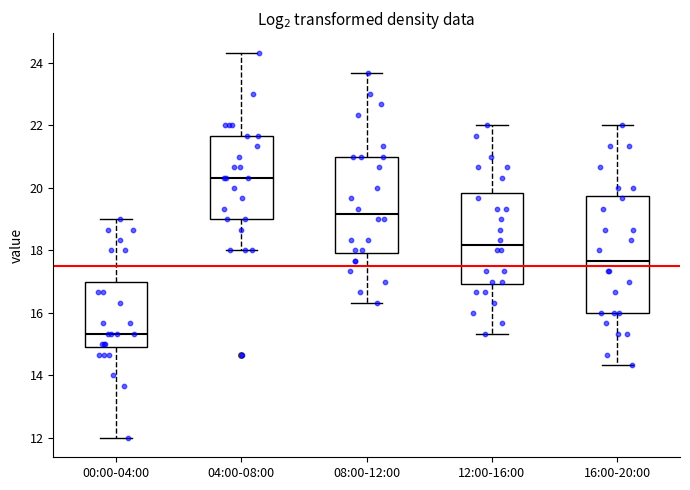

Which box has the highest median line?

04:00-08:00